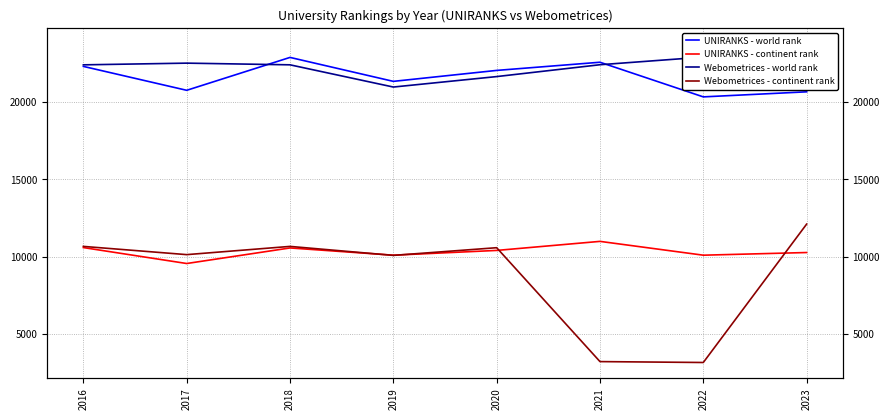

What is the value of the Webometrices - continent rank point at the 5th from the left?

10579